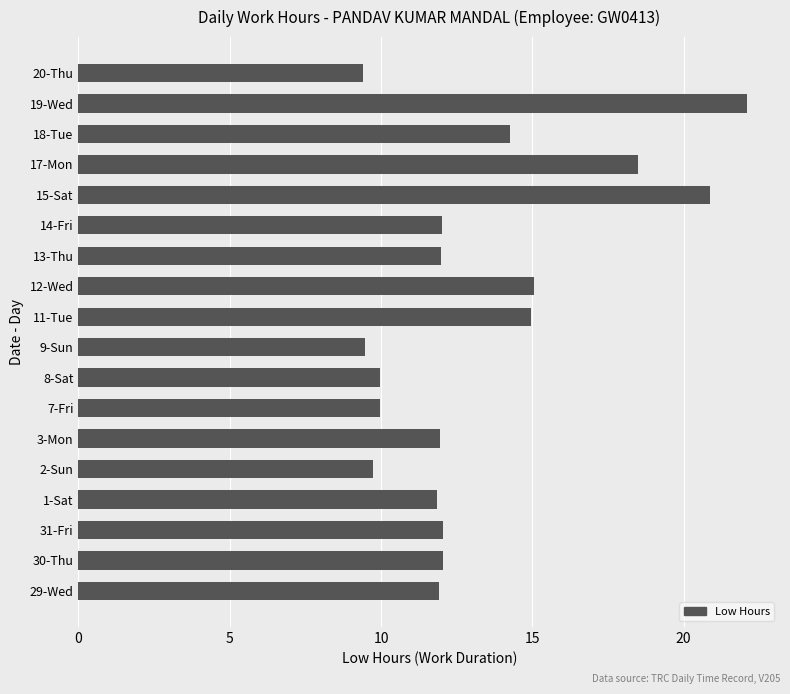

Approximately how many times larger is the value at 2-Sun compared to 7-Fri?

1.0